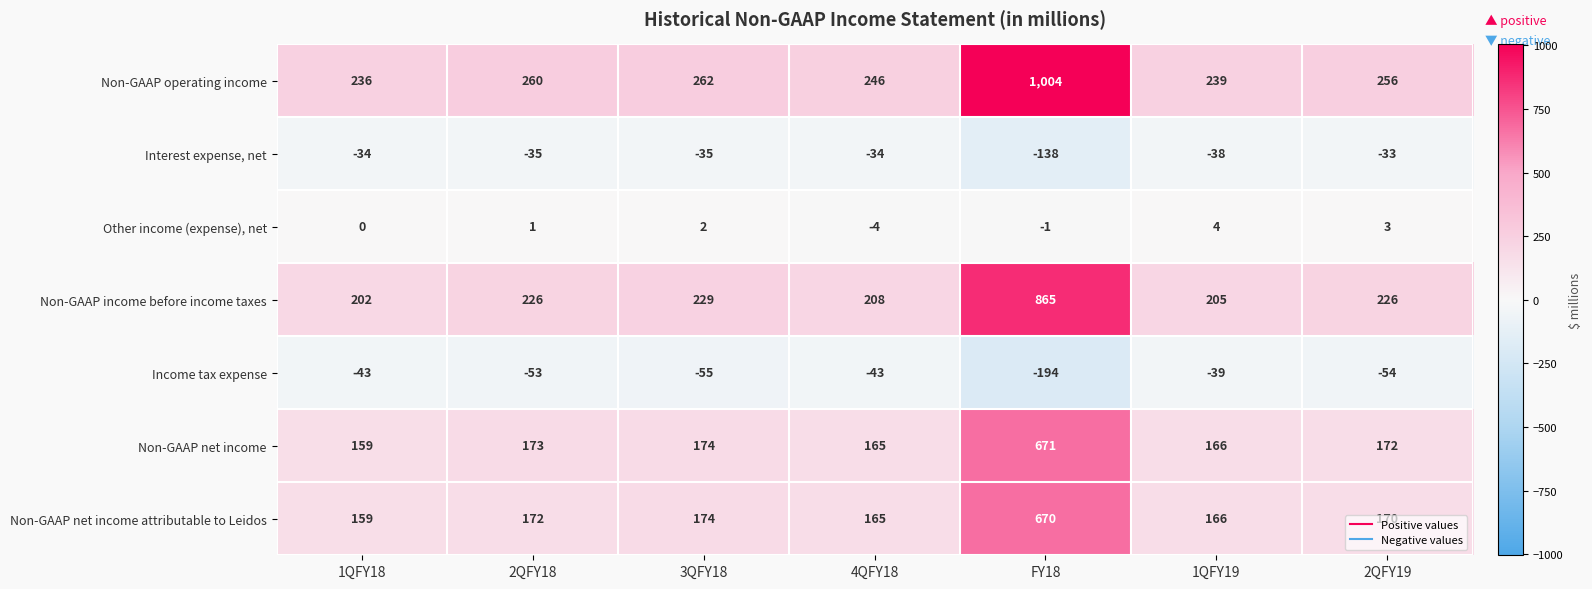

At which category does the chart reach its minimum across all series?

FY18